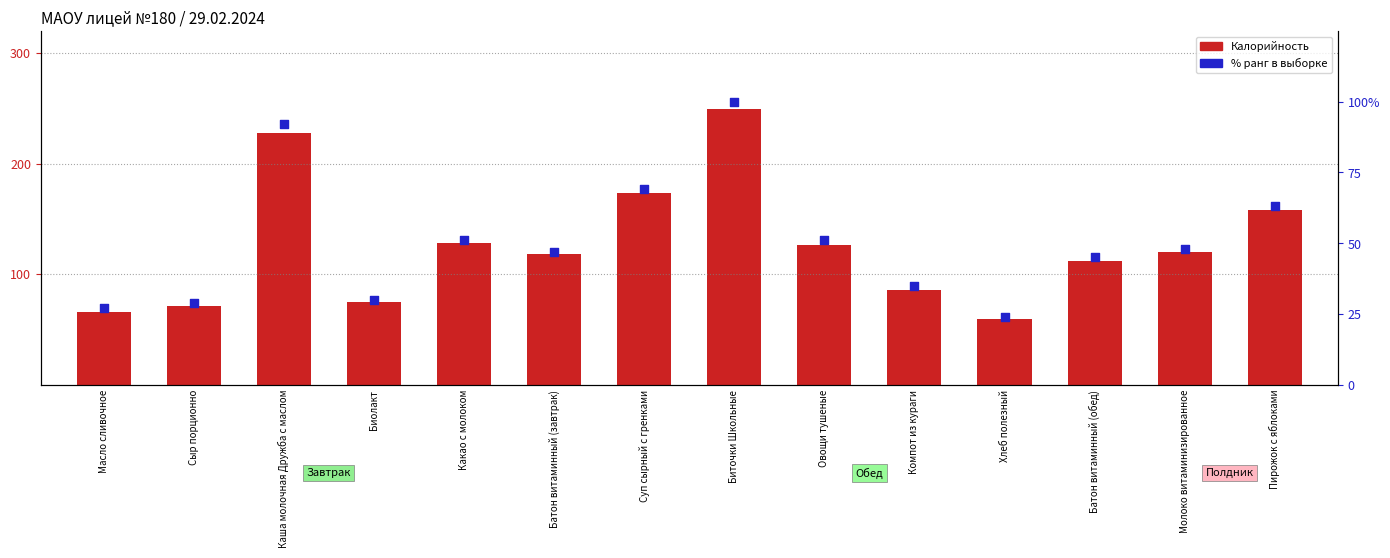

Which series contains the highest Y value?

Калорийность